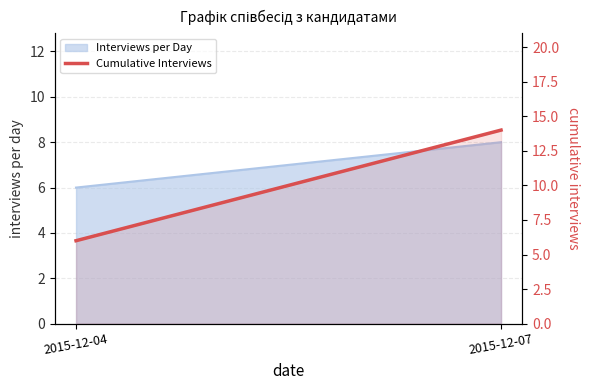

What is the greatest value displayed?

14